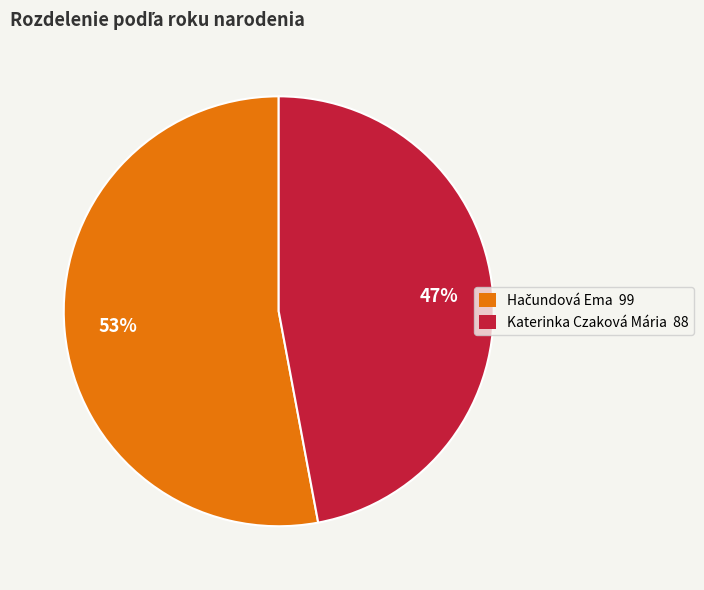

To the nearest percent, what portion does Katerinka Czaková Mária 88 represent?

47%